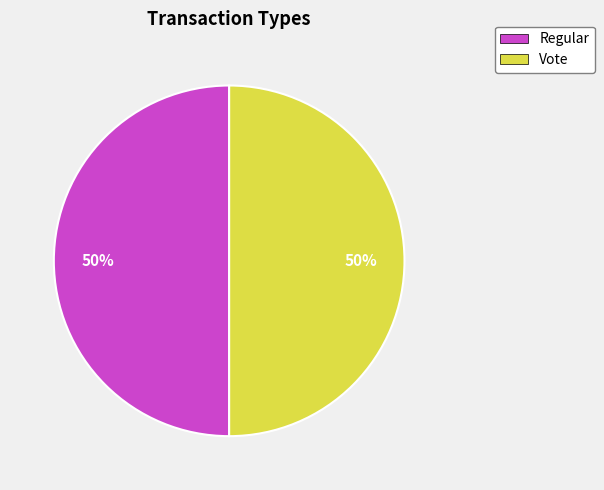

What is the ratio of the value at Vote to the value at Regular?

1.0